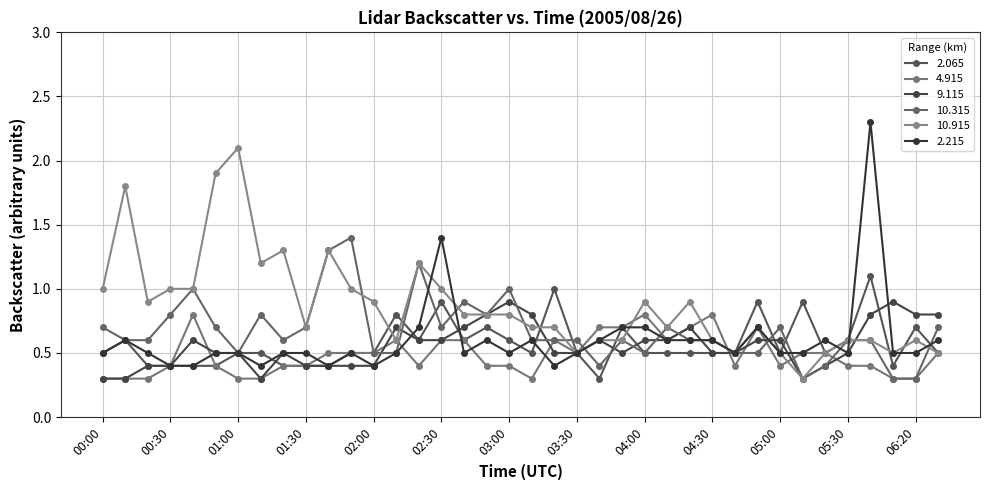

What is the lowest value of the 10.315 series?

0.3